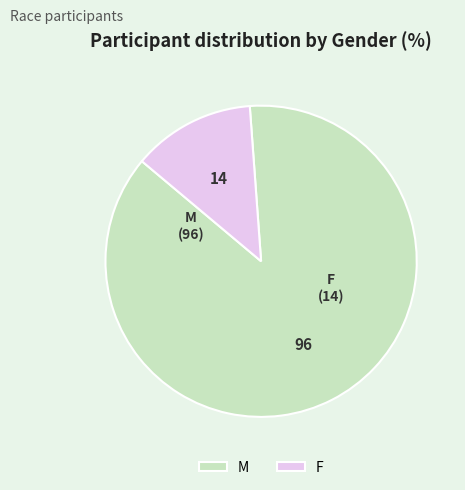

What is the majority slice?

M